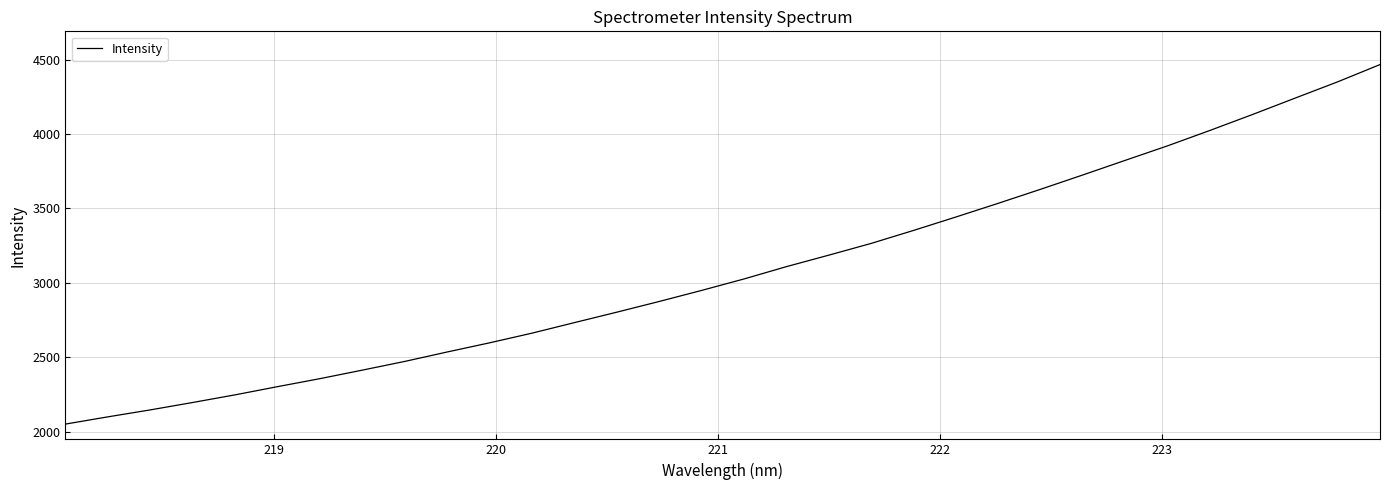

What is the smallest value displayed?

2051.3